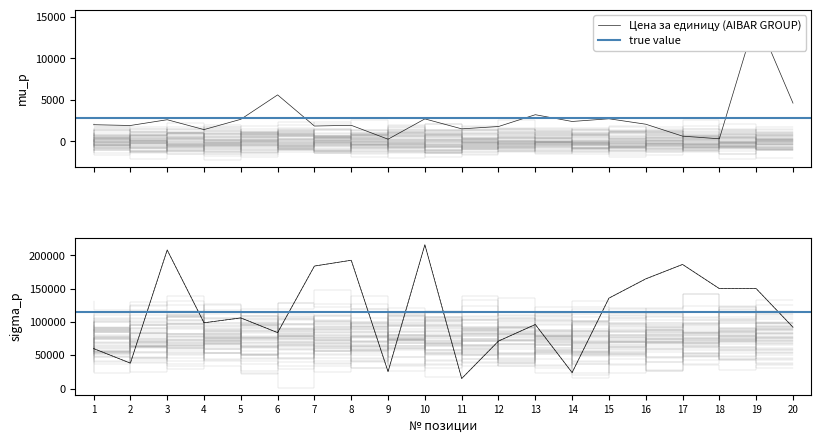

At which label does Сумма (AIBAR GROUP) first exceed 106000?

3